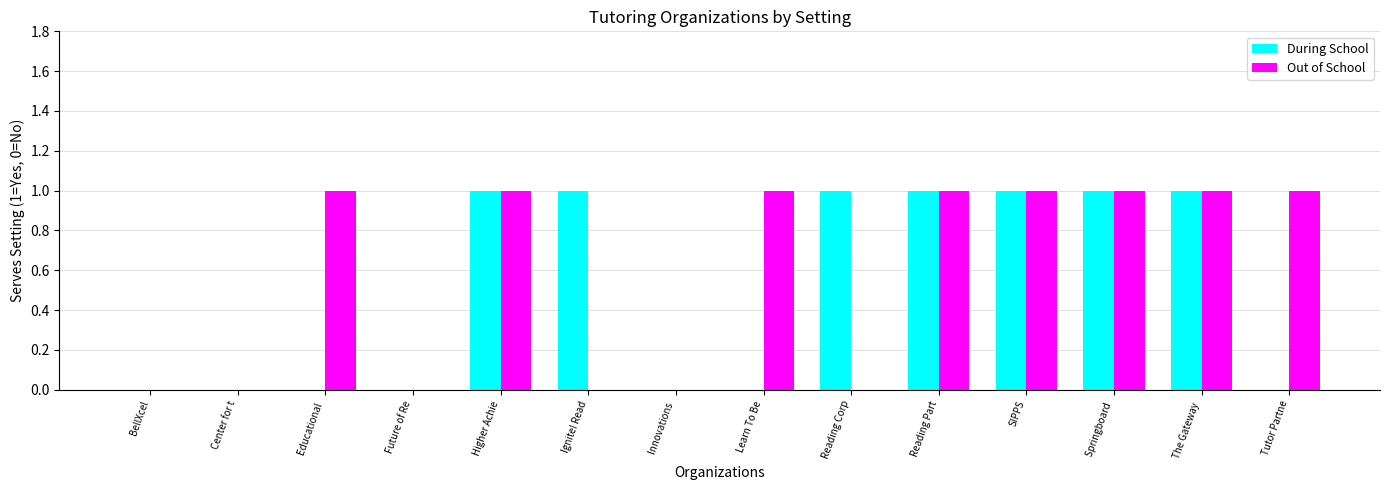

What is the total value across all series at The Gateway ?

2